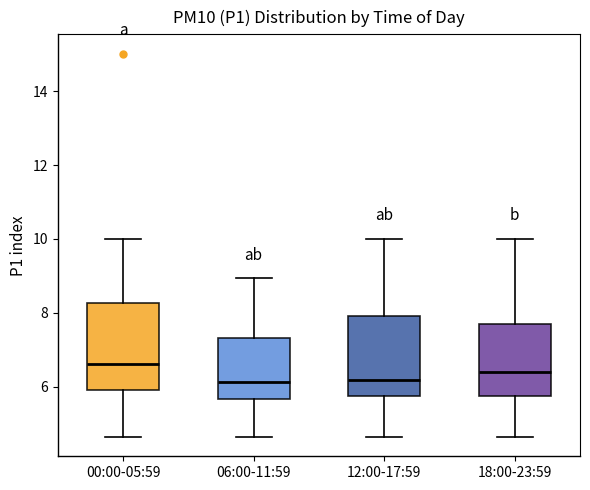

Reading left to right, read every box against the y-axis: the position of its median line, the range the box covers, and the ends of its whiskers. The values are not printed on the chart, so give them approximately, as read against the axis.

00:00-05:59: median 6.6, box 6.0 to 8.2, whiskers 4.6 to 10.0
06:00-11:59: median 6.2, box 5.6 to 7.4, whiskers 4.6 to 9.0
12:00-17:59: median 6.2, box 5.8 to 8.0, whiskers 4.6 to 10.0
18:00-23:59: median 6.4, box 5.8 to 7.8, whiskers 4.6 to 10.0